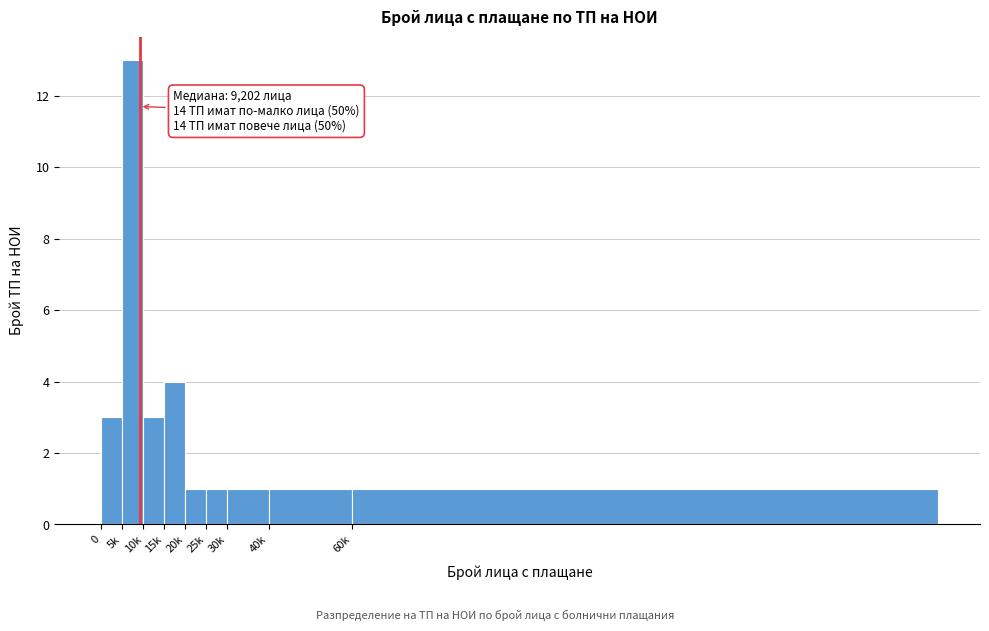

Reading left to right, extract all data points from this chart.

0=3	5k=13	10k=3	15k=4	20k=1	25k=1	30k=1	40k=1	60k=1